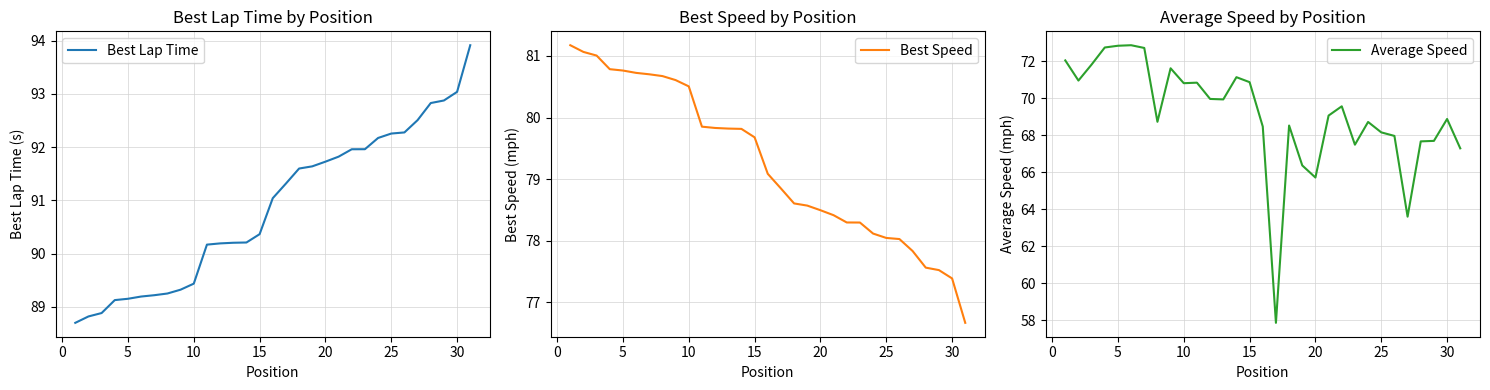

What is the maximum value for Best Lap Time?

93.9